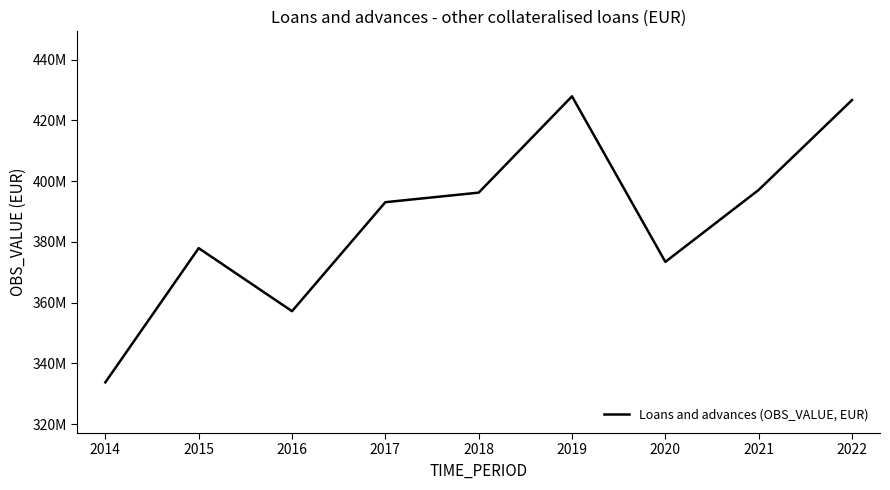

What is the maximum value shown in the chart?

427938817.7